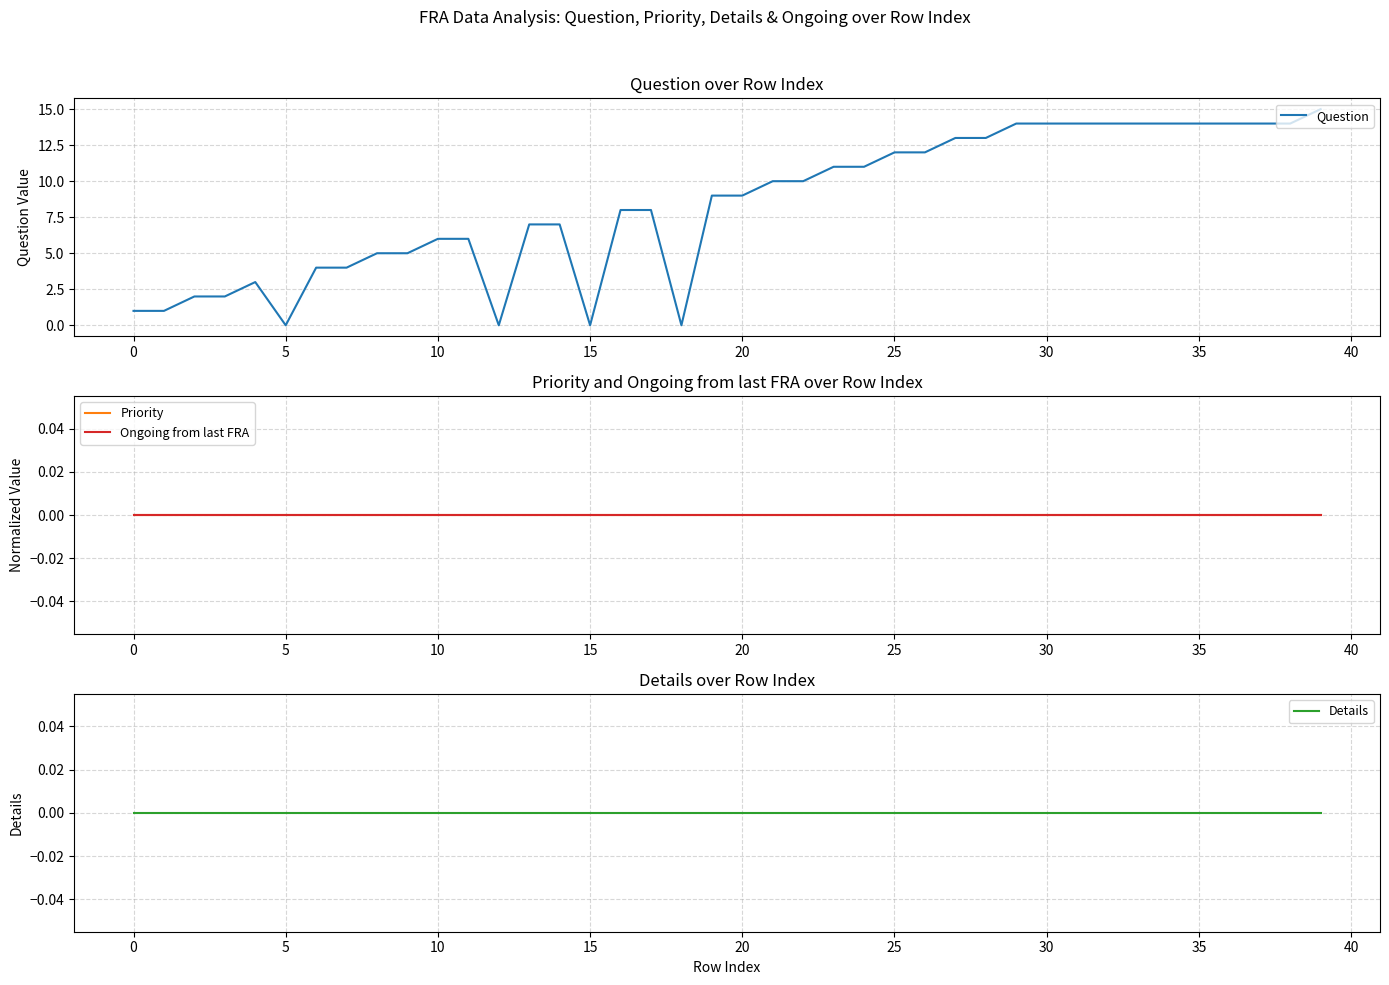

The Question series shows 14 at 35. True or false?

True